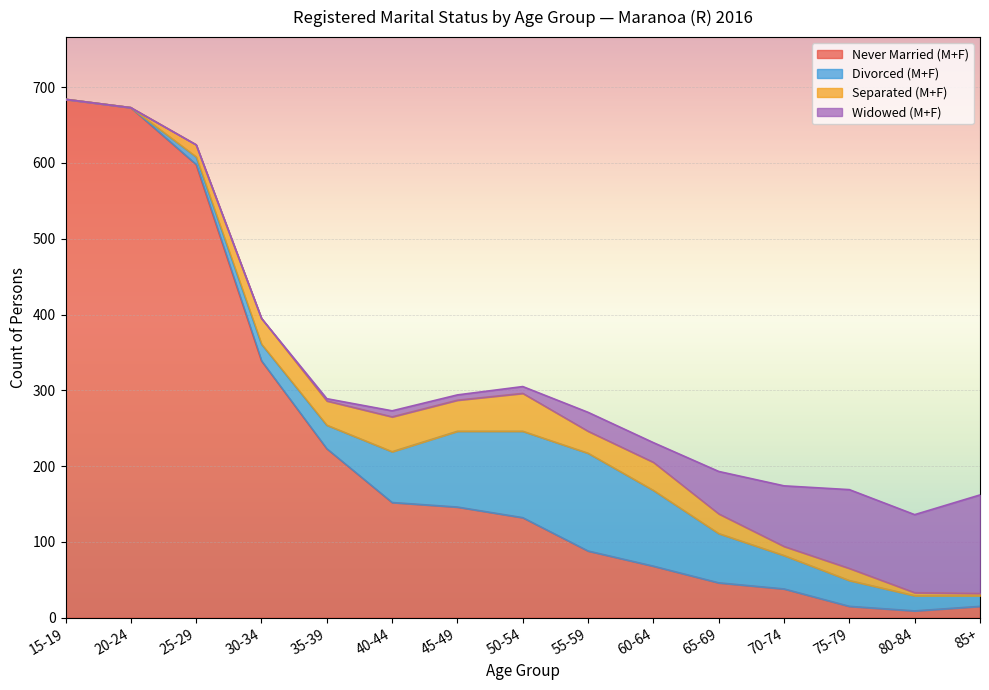

Where do Separated (M+F) and Divorced (M+F) first cross each other?

35-39 and 40-44